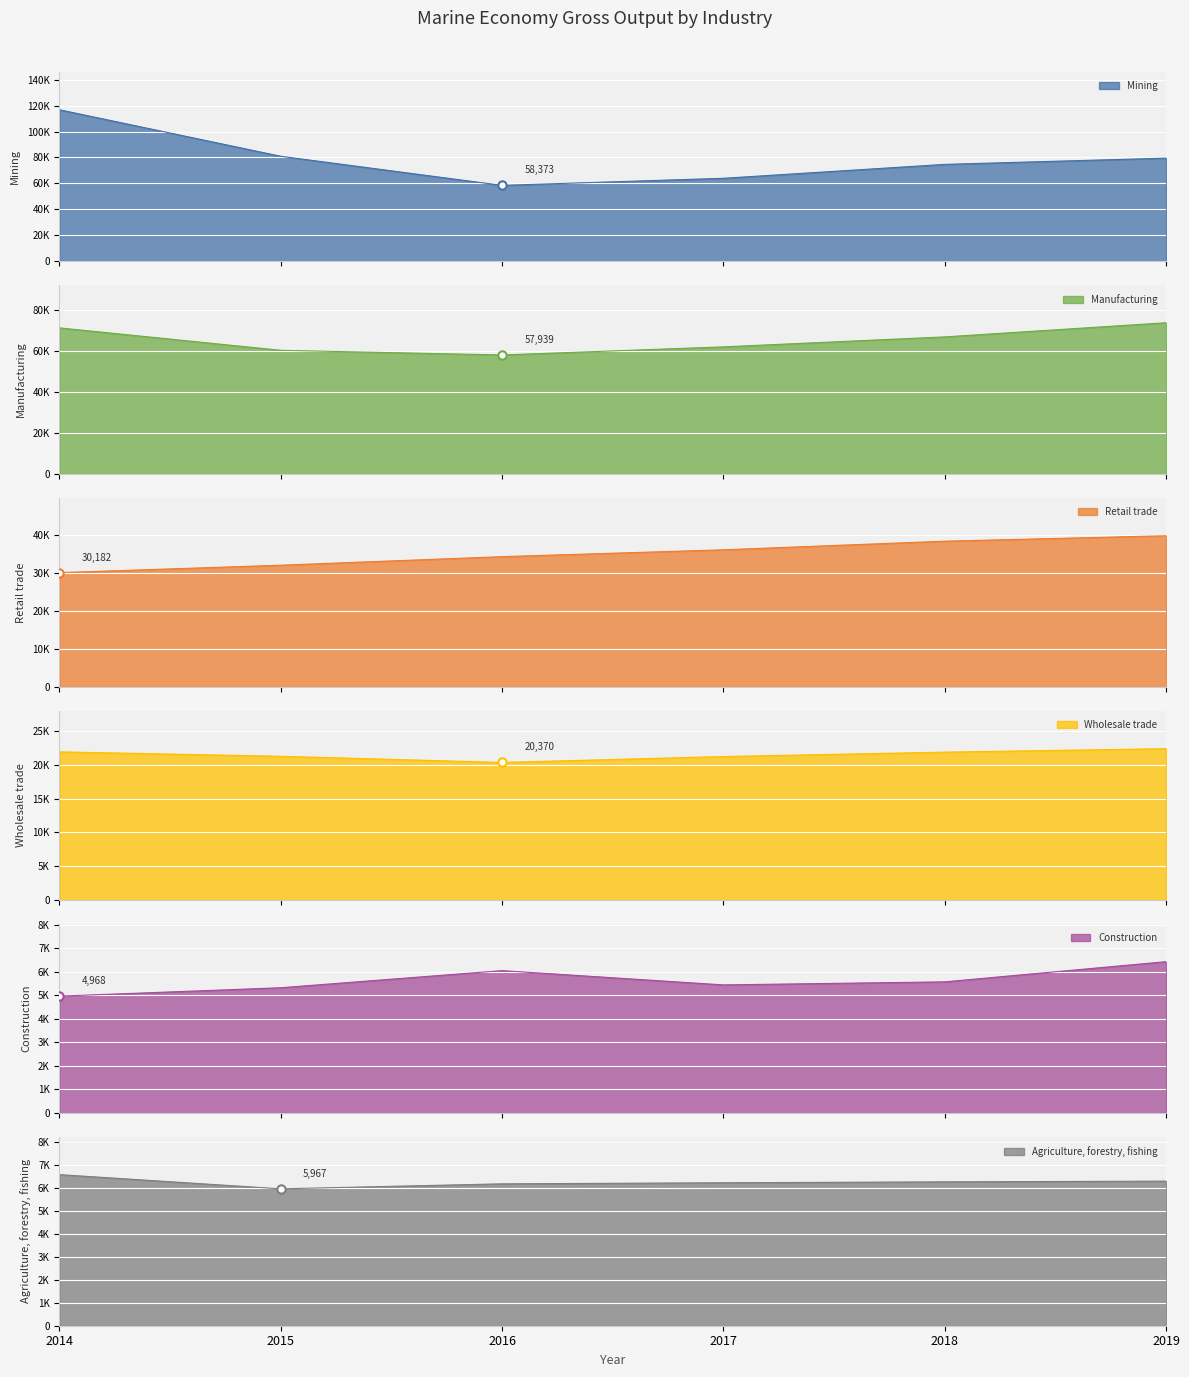

True or false: Manufacturing and Agriculture, forestry, fishing intersect in this chart.

False